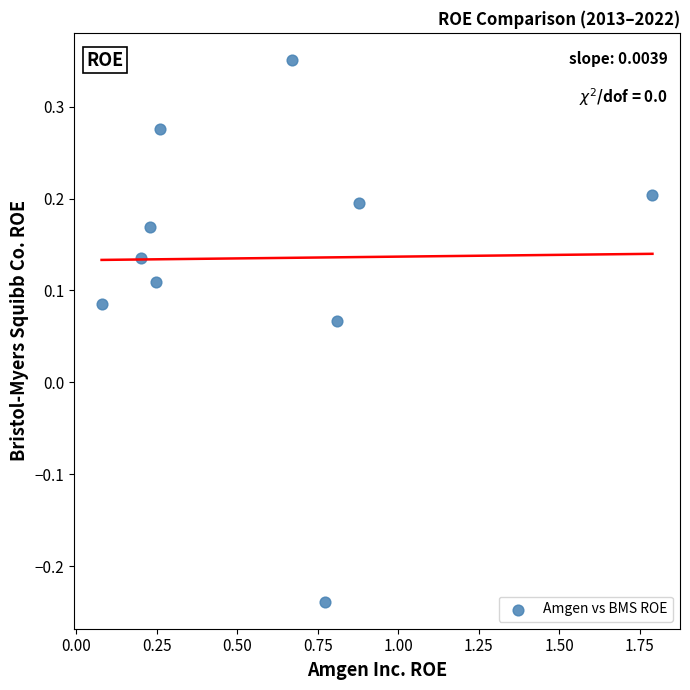

What is the range of X values (max minus min)?

1.7